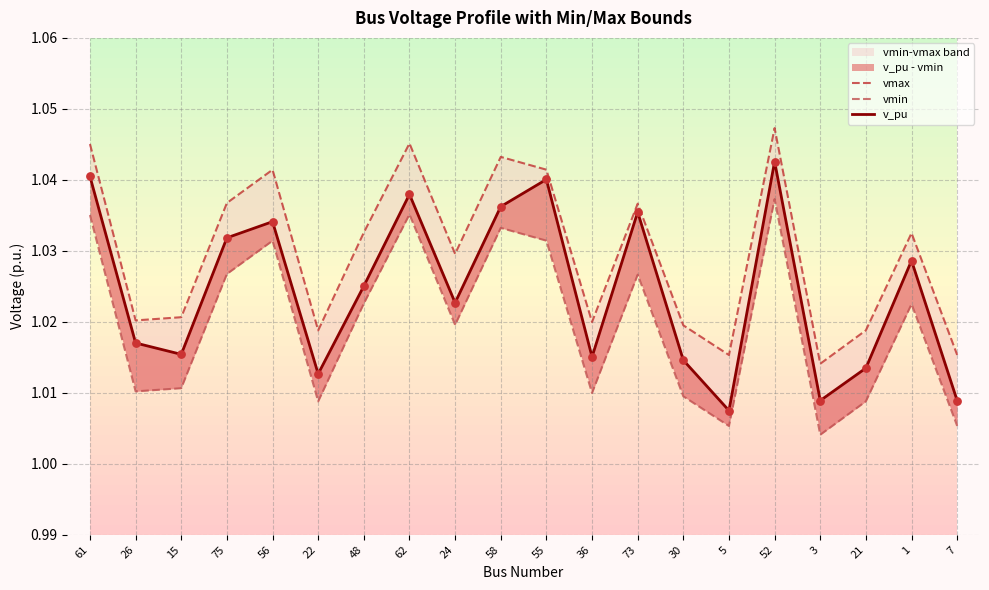

Which series contains the lowest Y value?

vmin